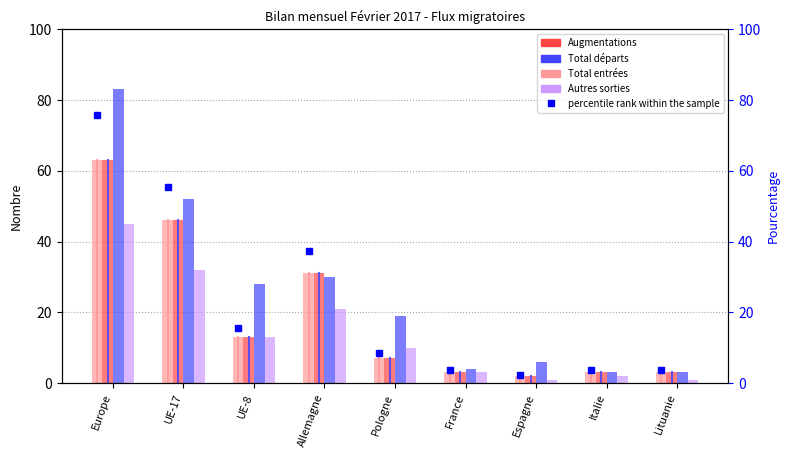

What is the sum of all Autres sorties (col_11) values?

128.0